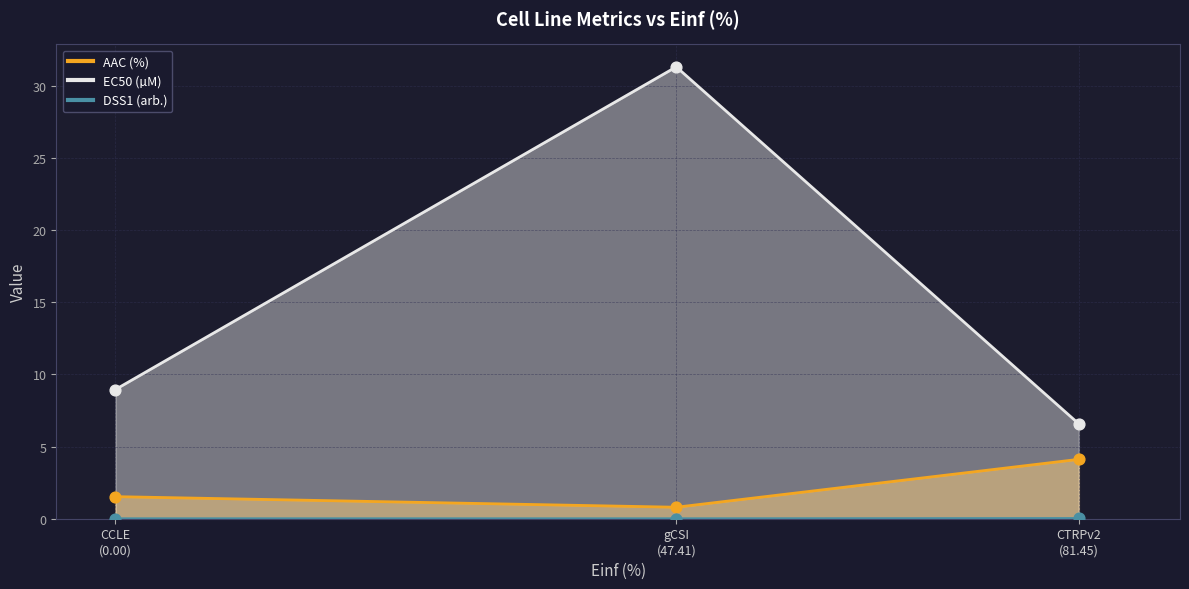

What are all the series names shown in the legend?

AAC (%), EC50 (µM), DSS1 (arb.)